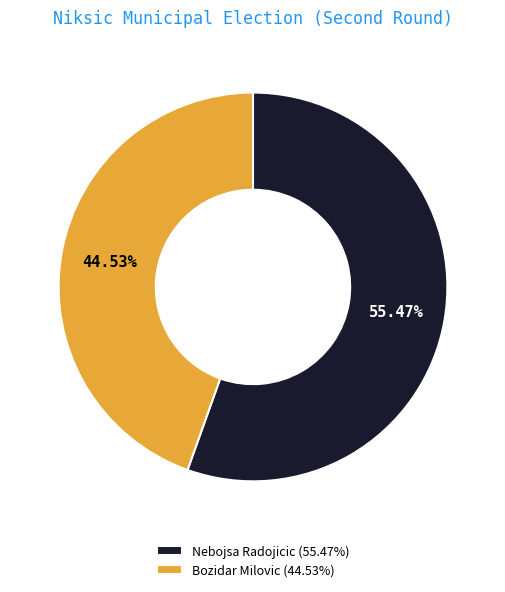

Which slice is the largest?

Nebojsa Radojicic